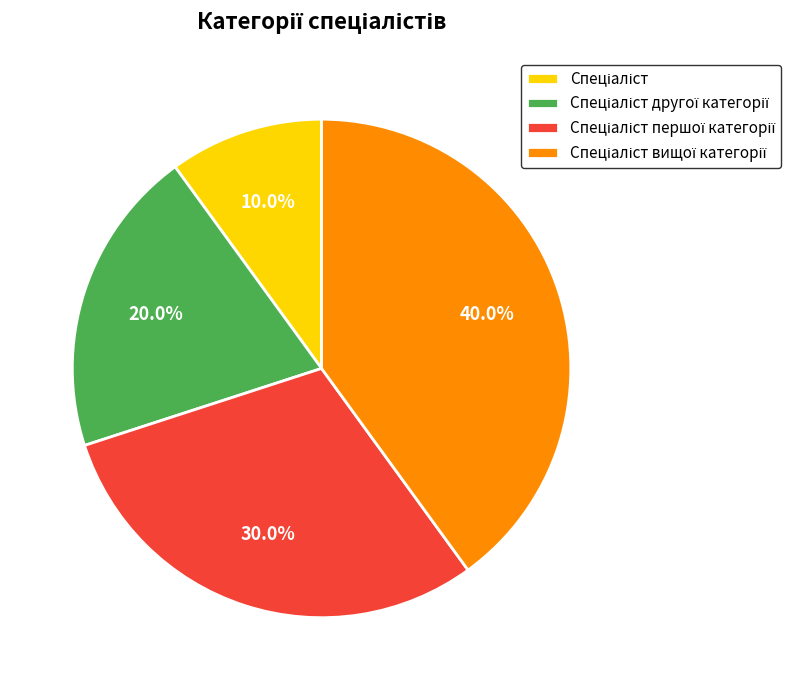

Does any single category account for the majority?

No